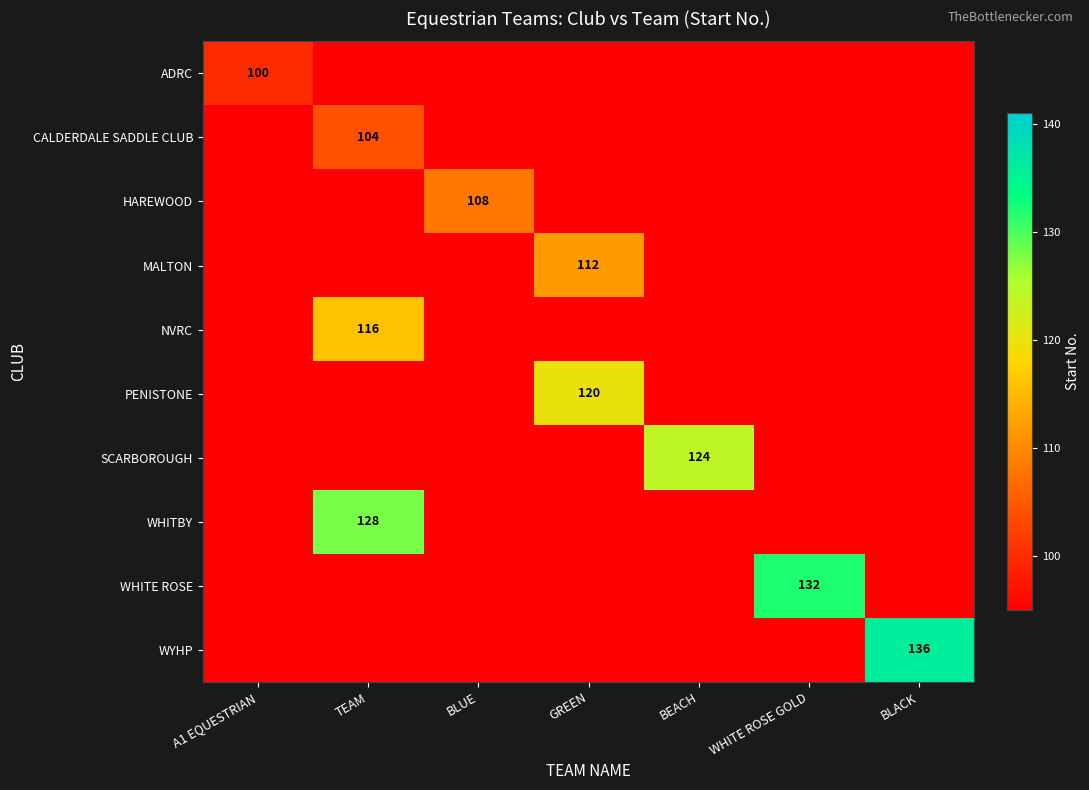

Is the value of SCARBOROUGH at A1 EQUESTRIAN greater than the value of WHITE ROSE at BEACH?

No